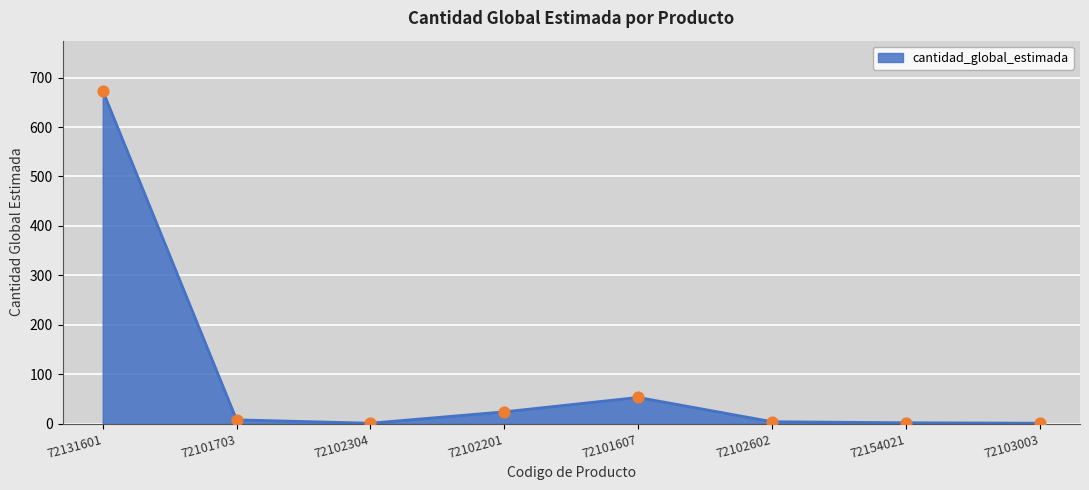

What is the change in value from 72154021 to 72103003?

-0.9